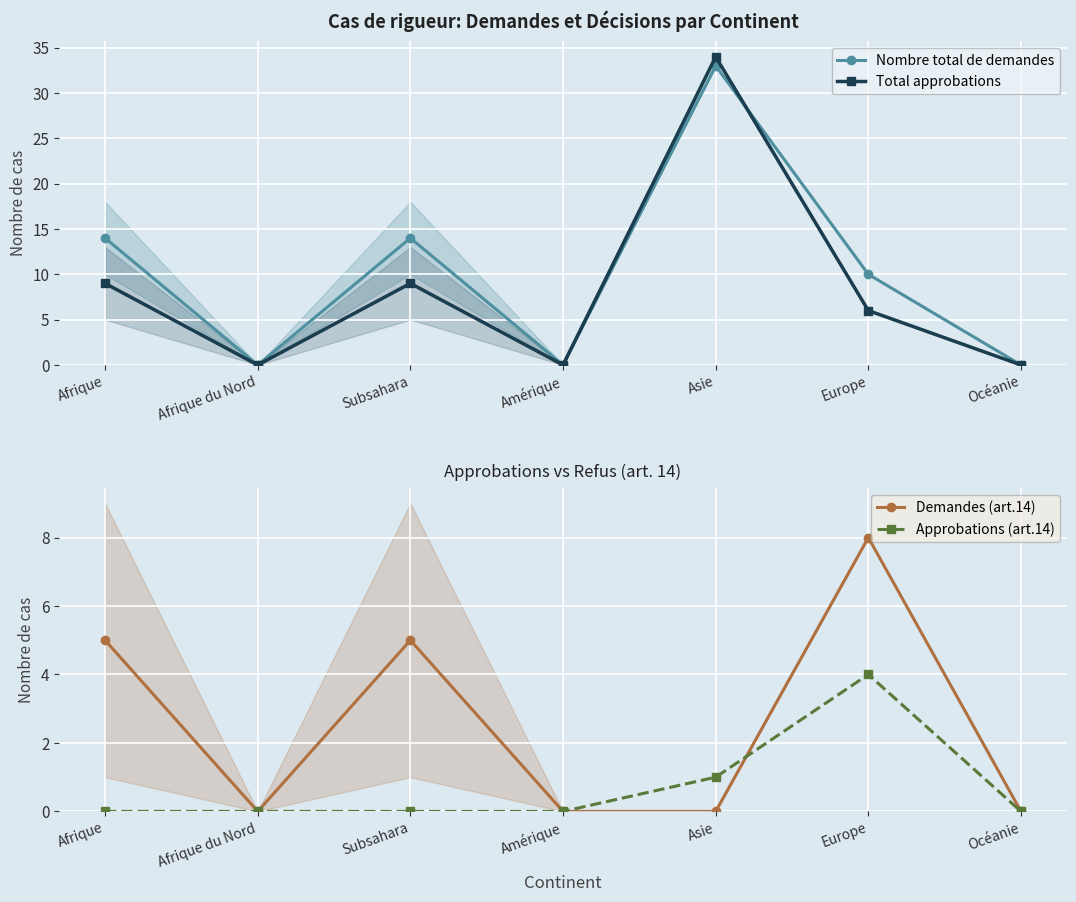

Between Afrique and Europe, which is larger?

Afrique